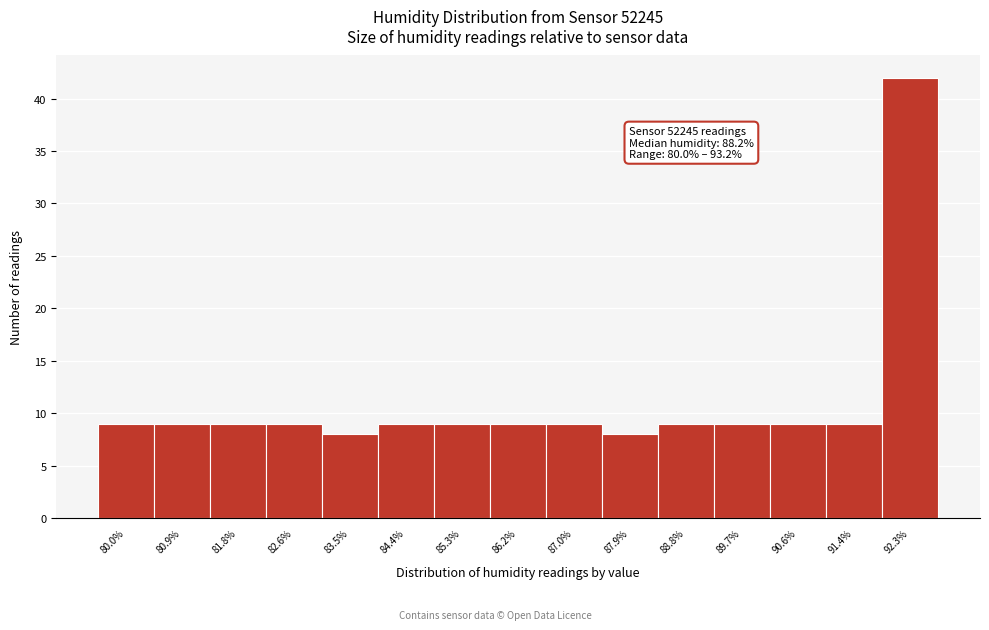

Reading right to left, transcribe all the data shown in this chart.

92.3%=42	91.4%=9	90.6%=9	89.7%=9	88.8%=9	87.9%=8	87.0%=9	86.2%=9	85.3%=9	84.4%=9	83.5%=8	82.6%=9	81.8%=9	80.9%=9	80.0%=9